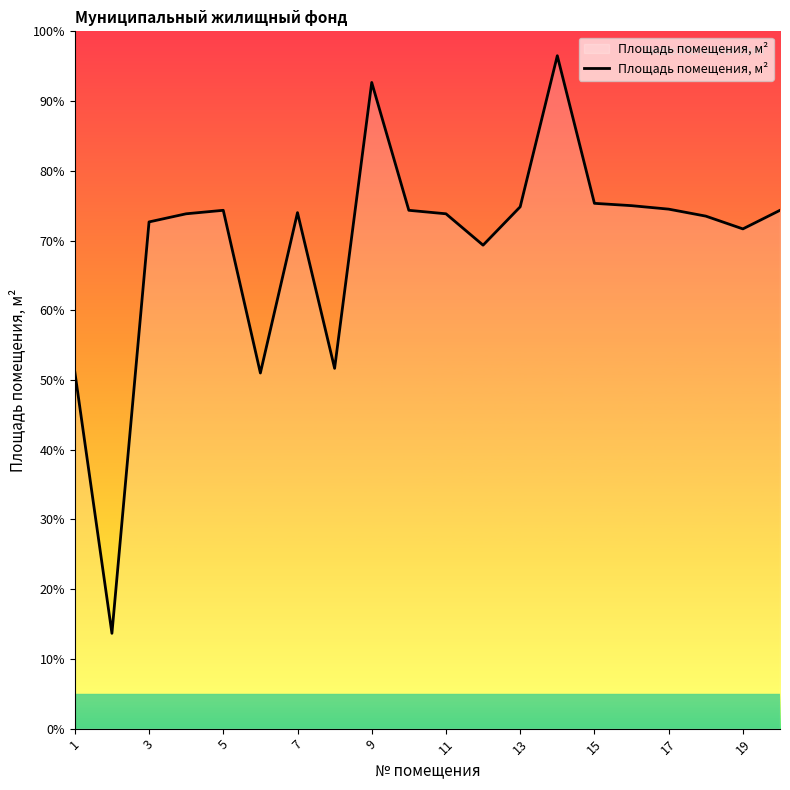

What is the difference between the maximum and minimum values?

82.8